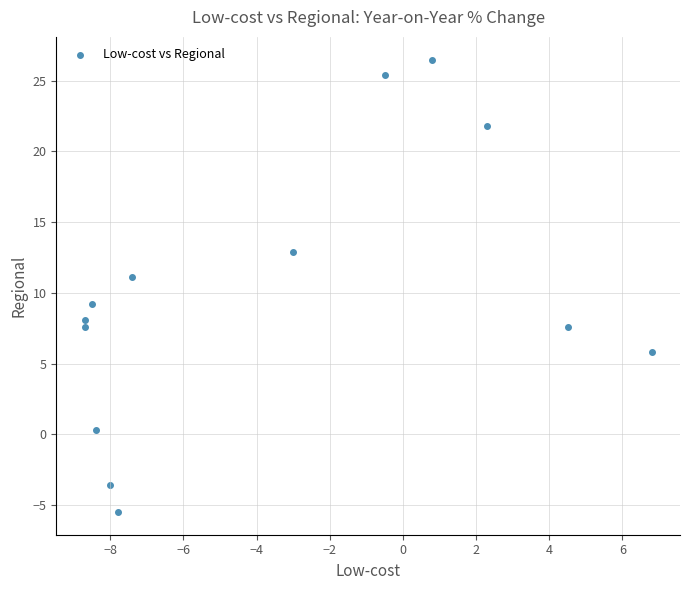

What is the range of X values (max minus min)?

15.5